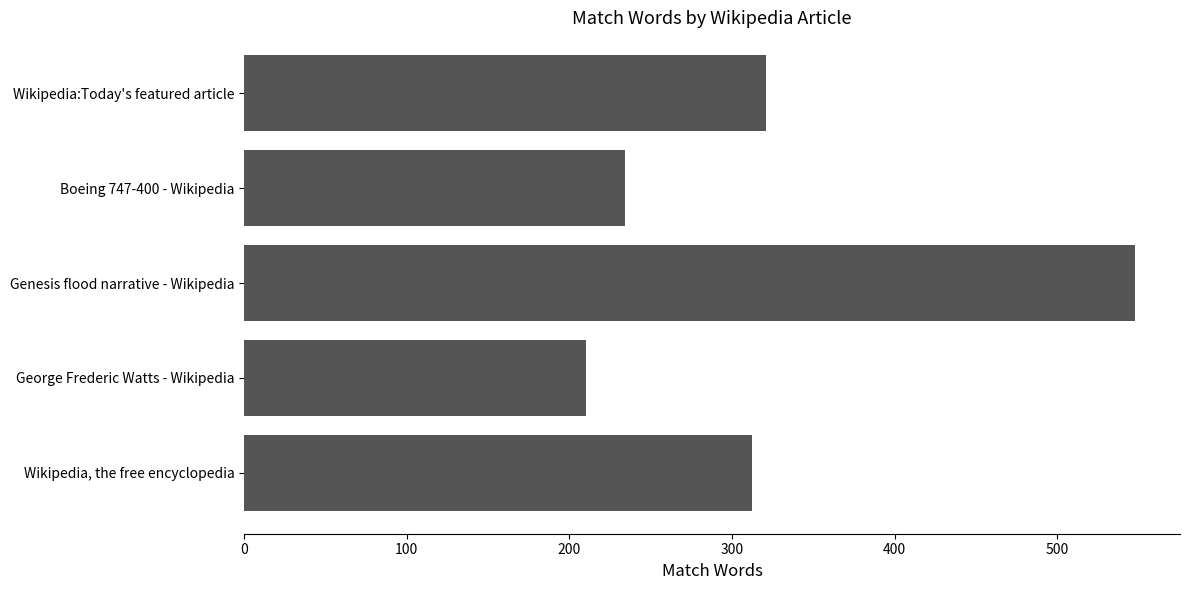

Does the chart contain any negative values?

No